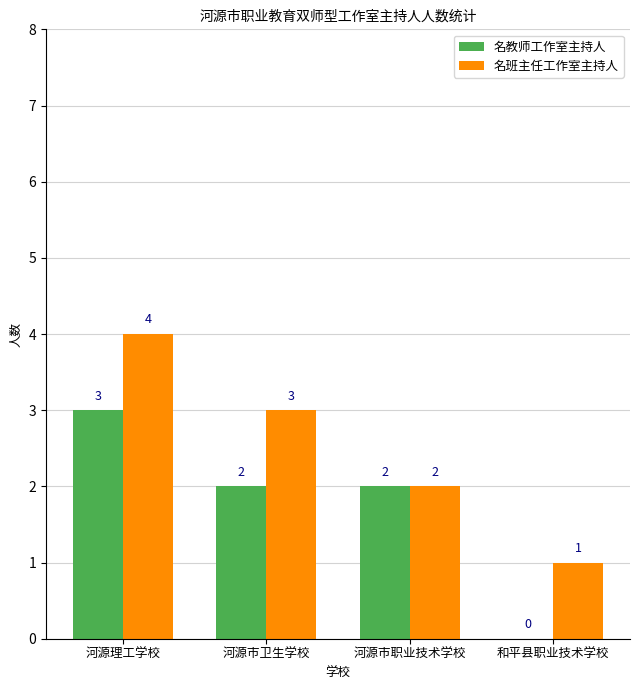

The value of 名教师工作室主持人 at 河源理工学校 is 3. True or false?

True